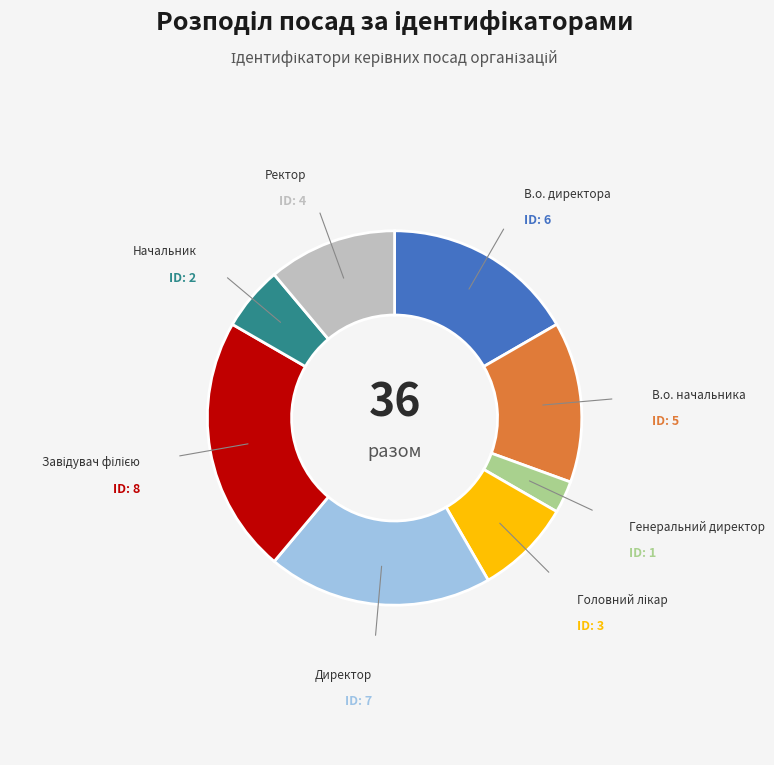

Is there any slice that represents more than half of the pie?

No